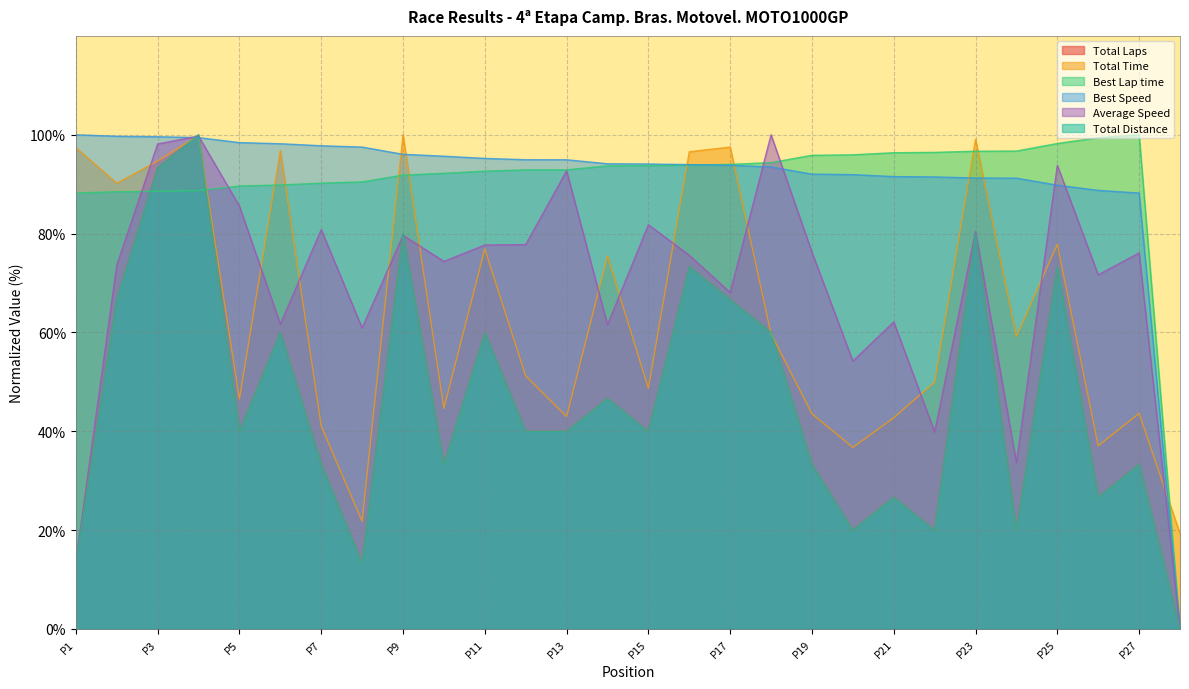

Which series has the widest spread of values?

Total Laps